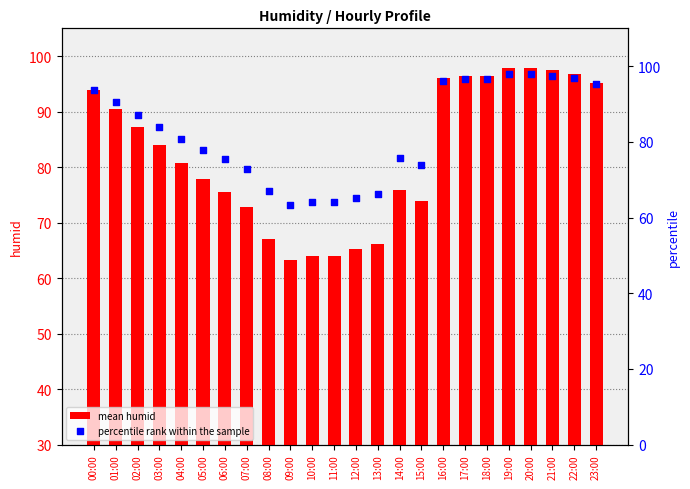

What are all the series names shown in the legend?

mean humid, percentile rank within the sample